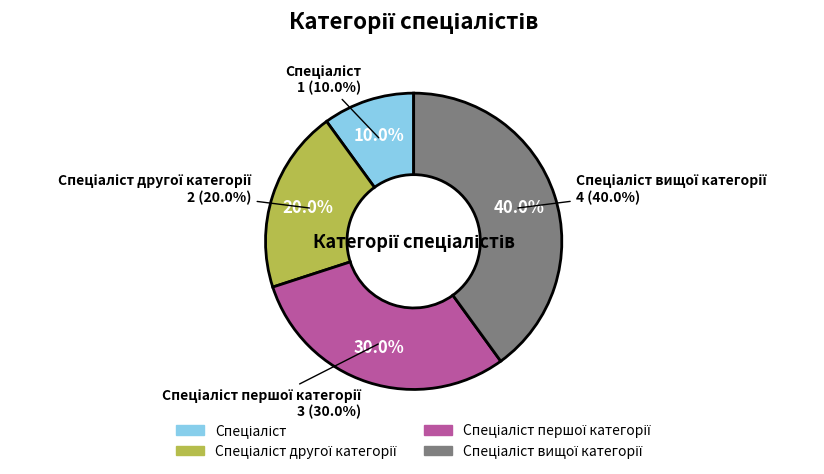

Which slice is the smallest?

Спеціаліст